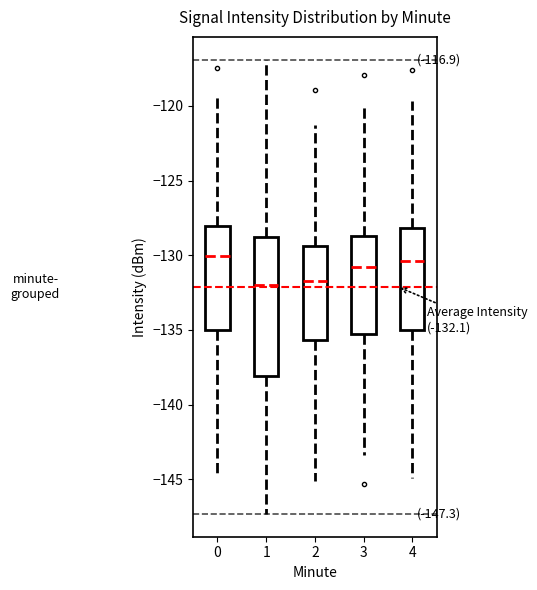

Which box is the tallest, from its lower edge to its upper edge?

1